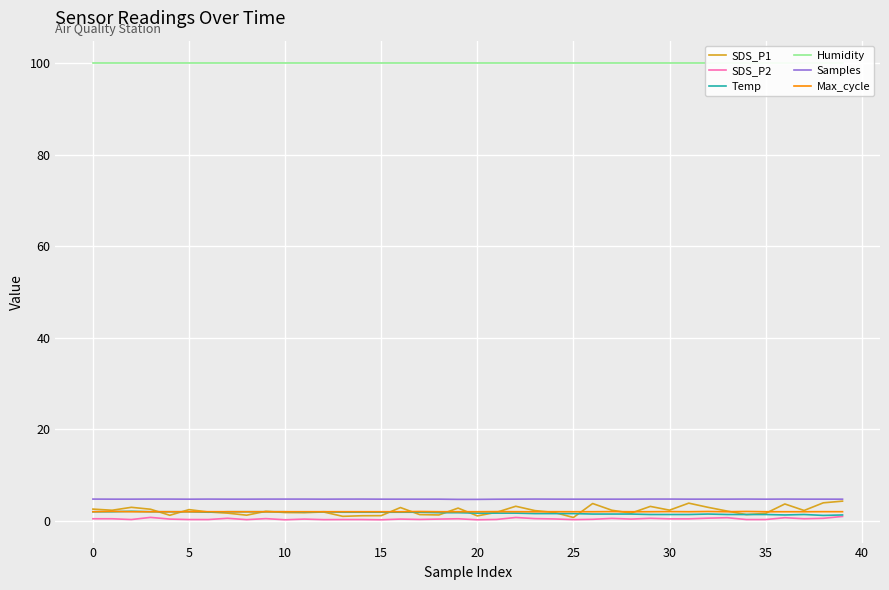

Is it true that SDS_P2 equals 0.7 at 33?

True